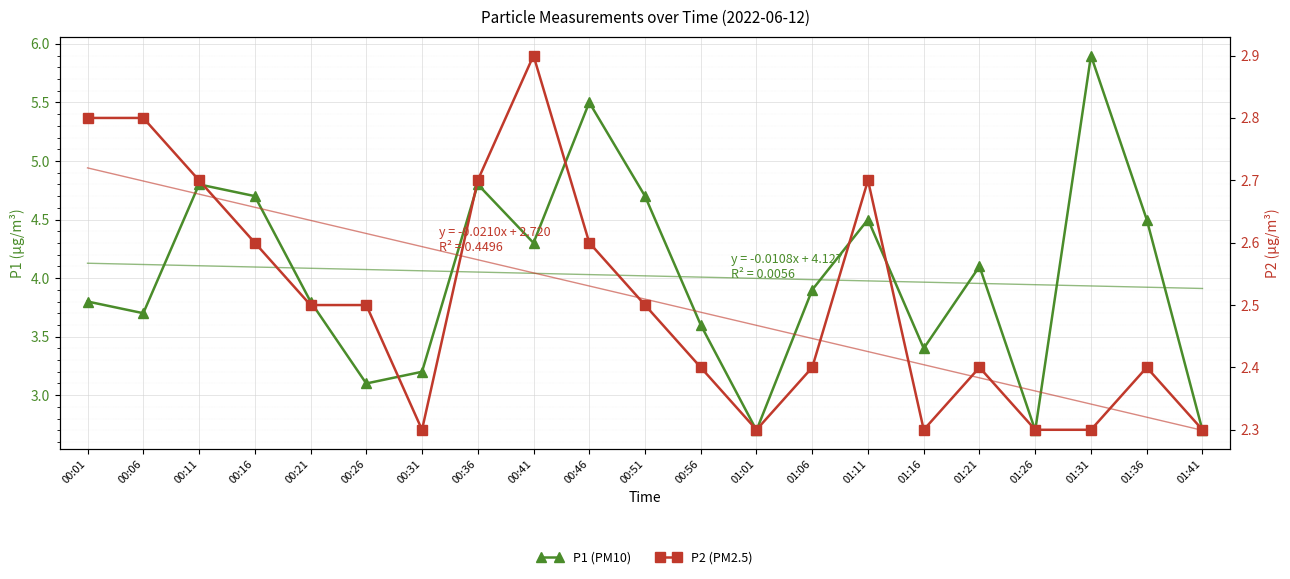

How many values in the P1 (PM10) series are below 3?

3